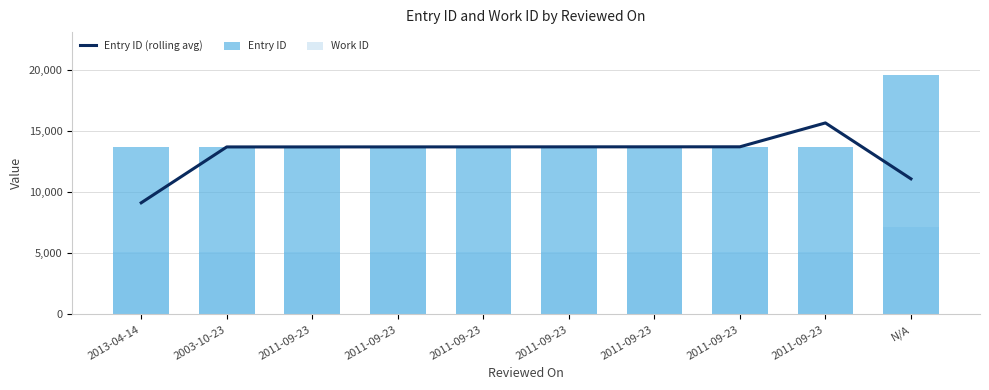

At which label does Entry ID (rolling avg) first exceed 13692?

2011-09-23